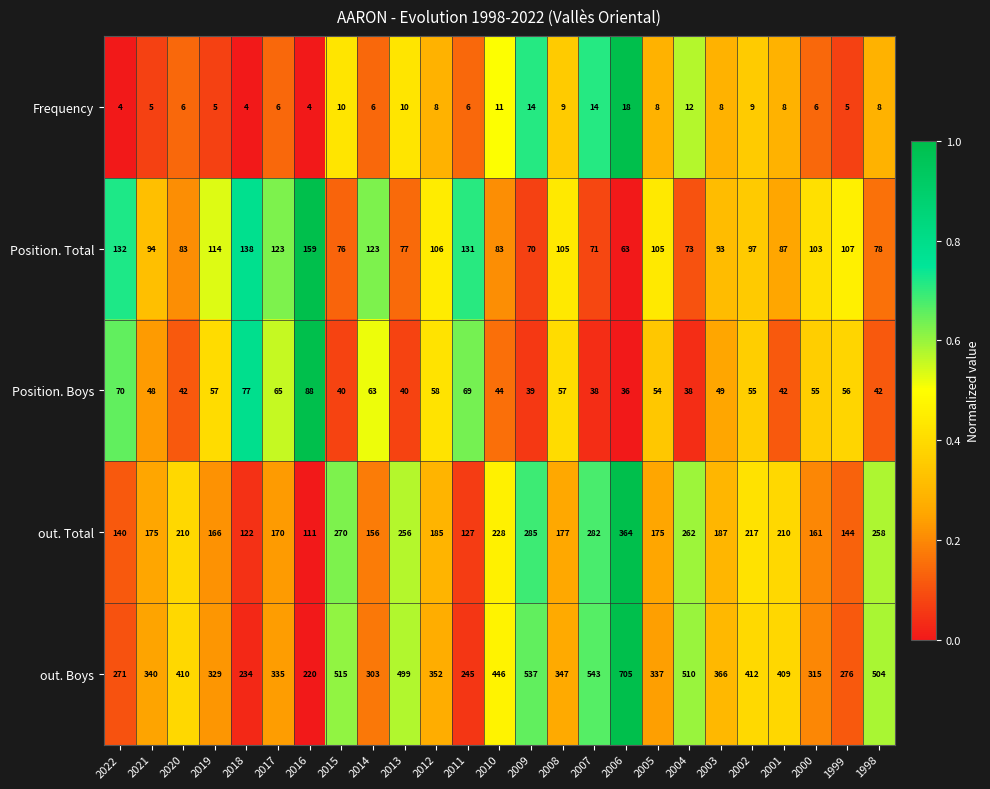

What is the minimum value for Frequency?

4